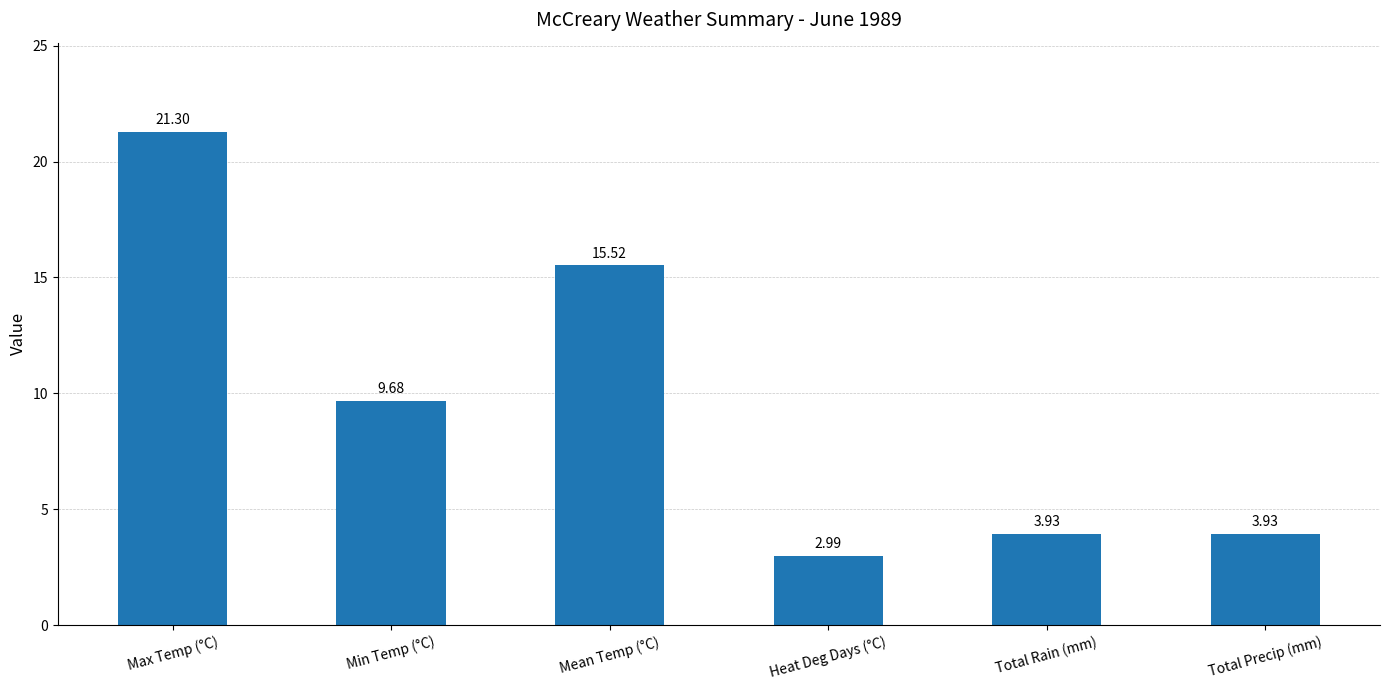

What is the label of the 3rd bar from the left?

Mean Temp (°C)